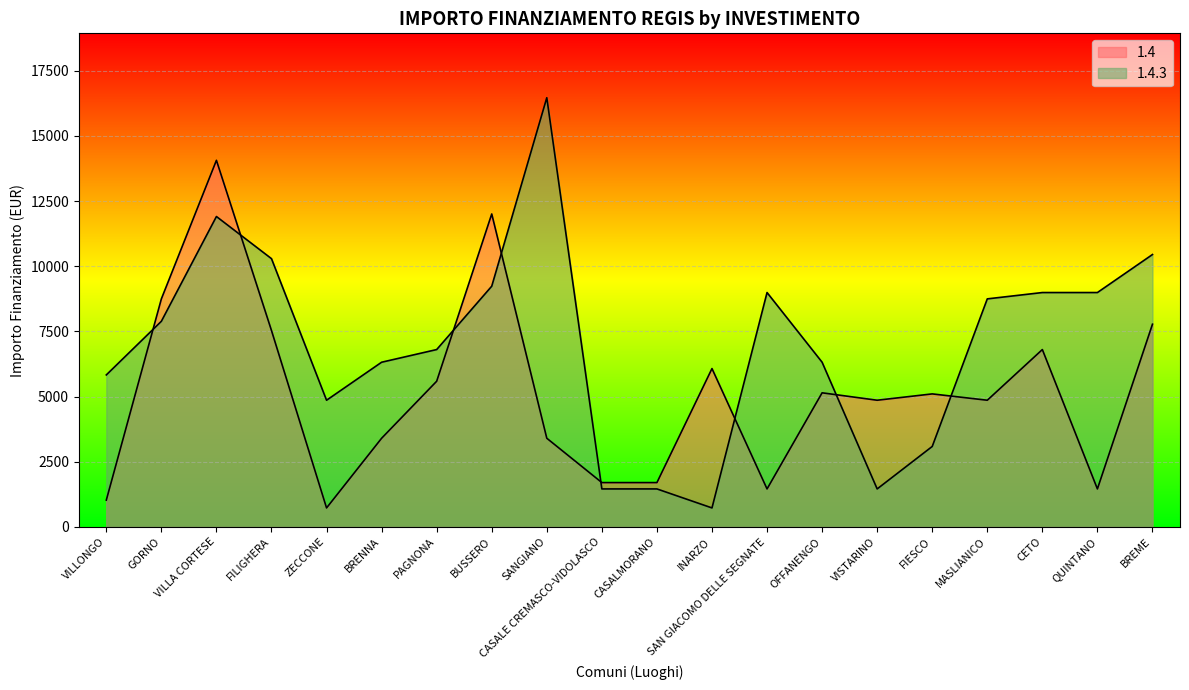

Which series has the largest range (max minus min)?

1.4.3